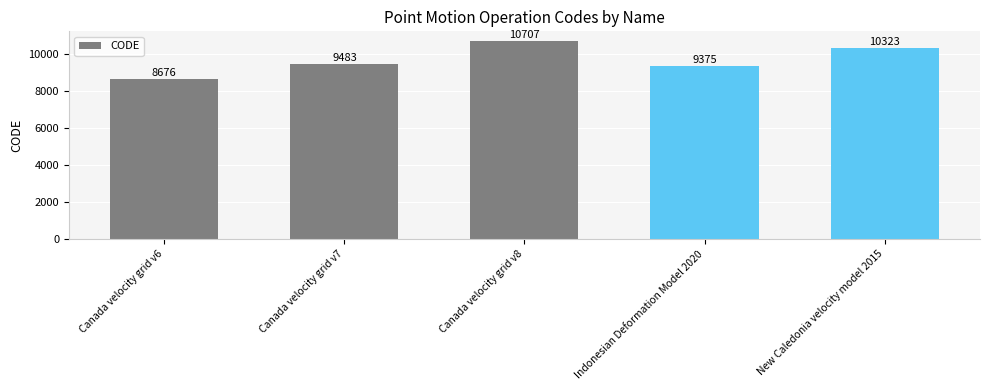

What is the change in value from Canada velocity grid v8 to Indonesian Deformation Model 2020?

-1332